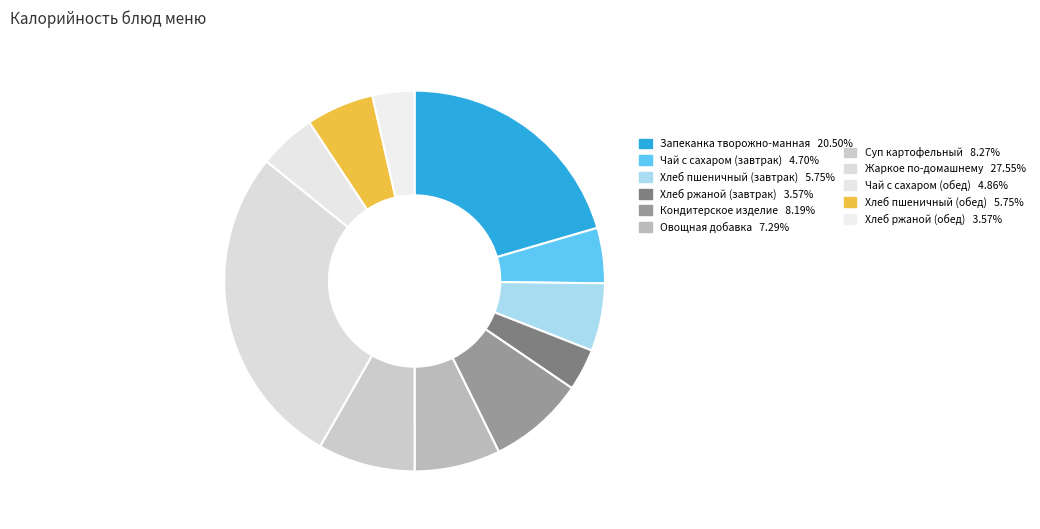

What is the largest slice in the pie chart?

Жаркое по-домашнему